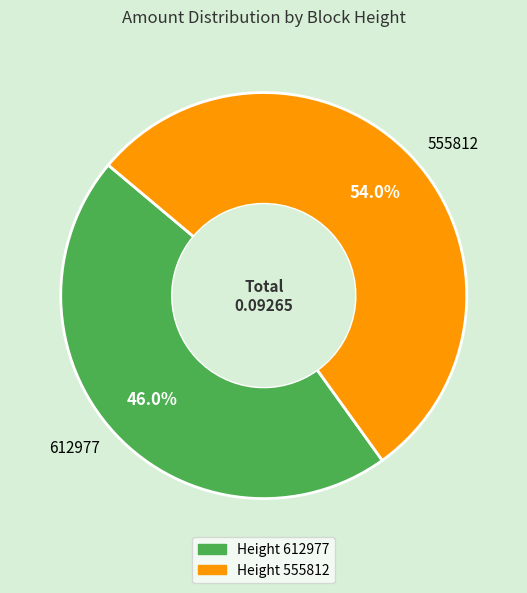

What is the largest slice in the pie chart?

555812